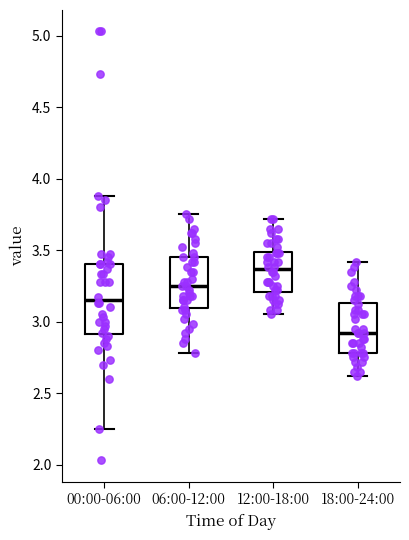

Which box is the tallest, from its lower edge to its upper edge?

00:00-06:00